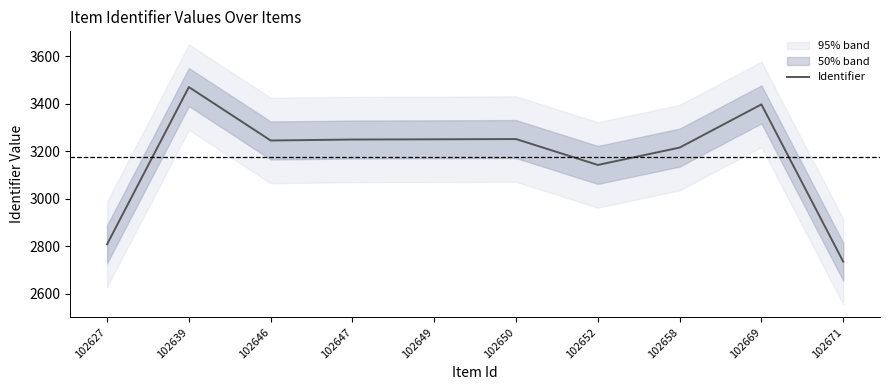

List the labels in order of value, smallest first.

102671, 102627, 102652, 102658, 102646, 102647, 102649, 102650, 102669, 102639